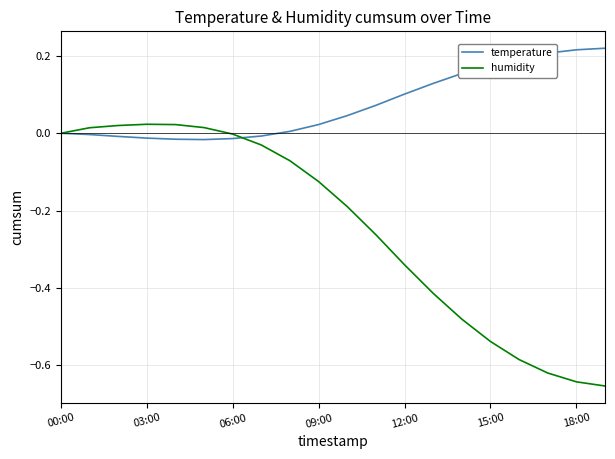

Which series has the largest total across all categories?

temperature